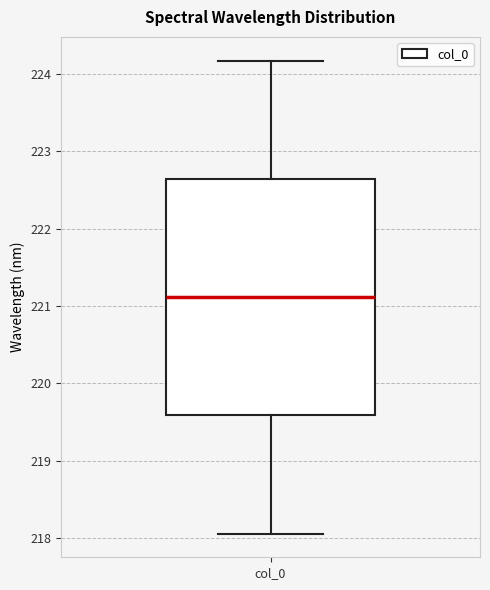

Where is the lower edge of the box for col_0 on the y-axis? The values are not printed on the chart, so give them approximately, as read against the axis.

219.6